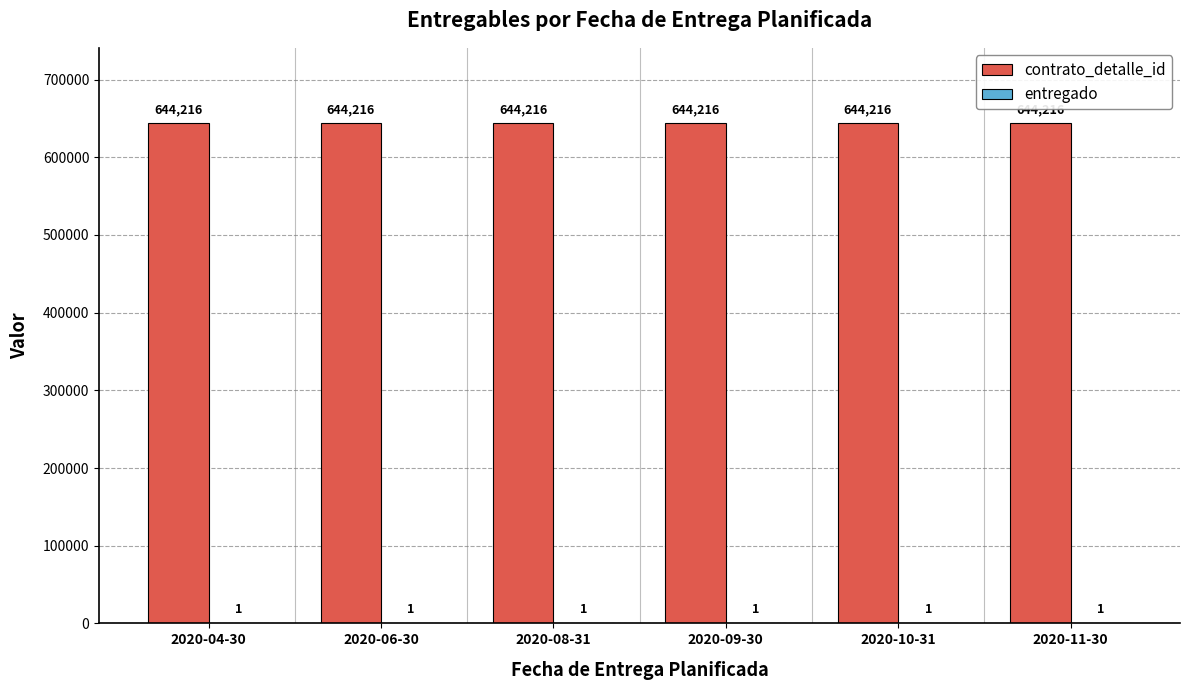

What is the maximum value shown in the chart?

644216